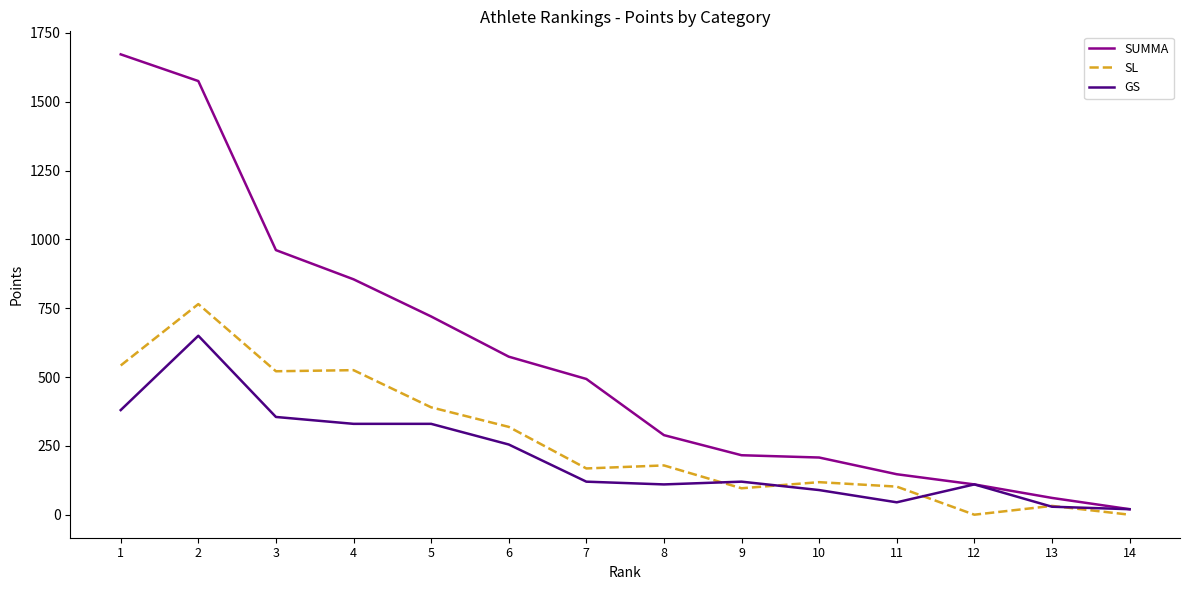

Is the value of SL at 2 greater than the value of SUMMA at 6?

Yes